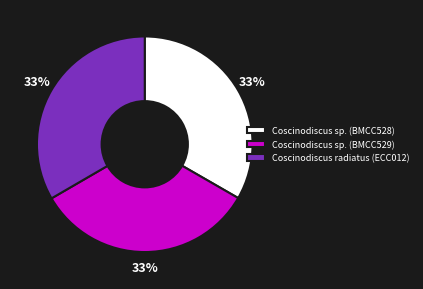

How many segments does this pie chart have?

3